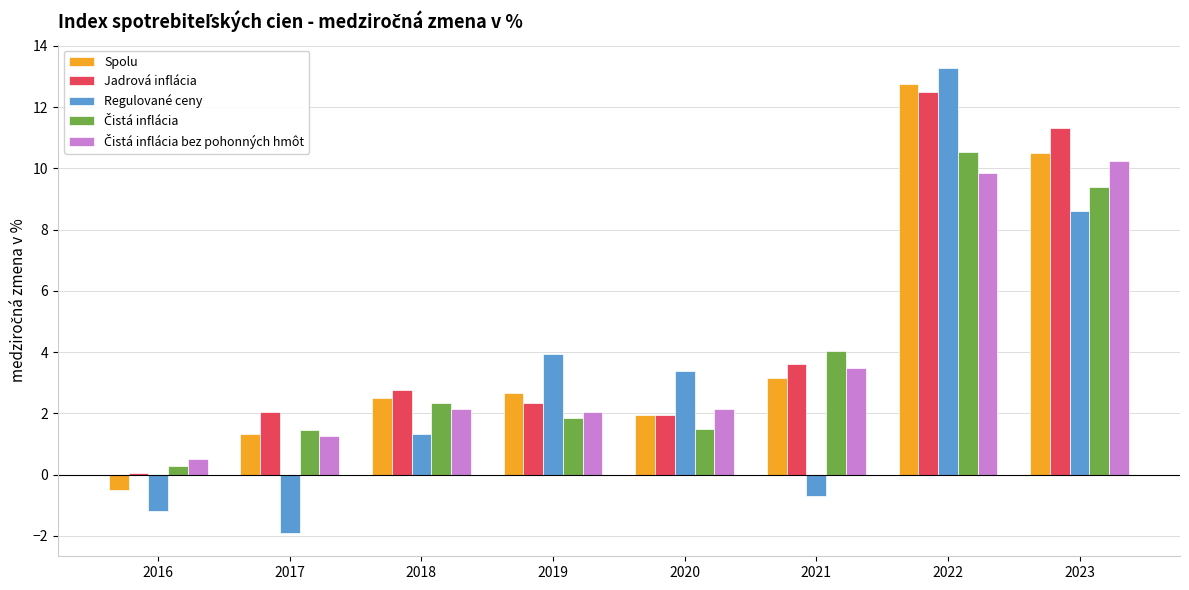

The value of Regulované ceny at 2021 is -0.7. True or false?

True